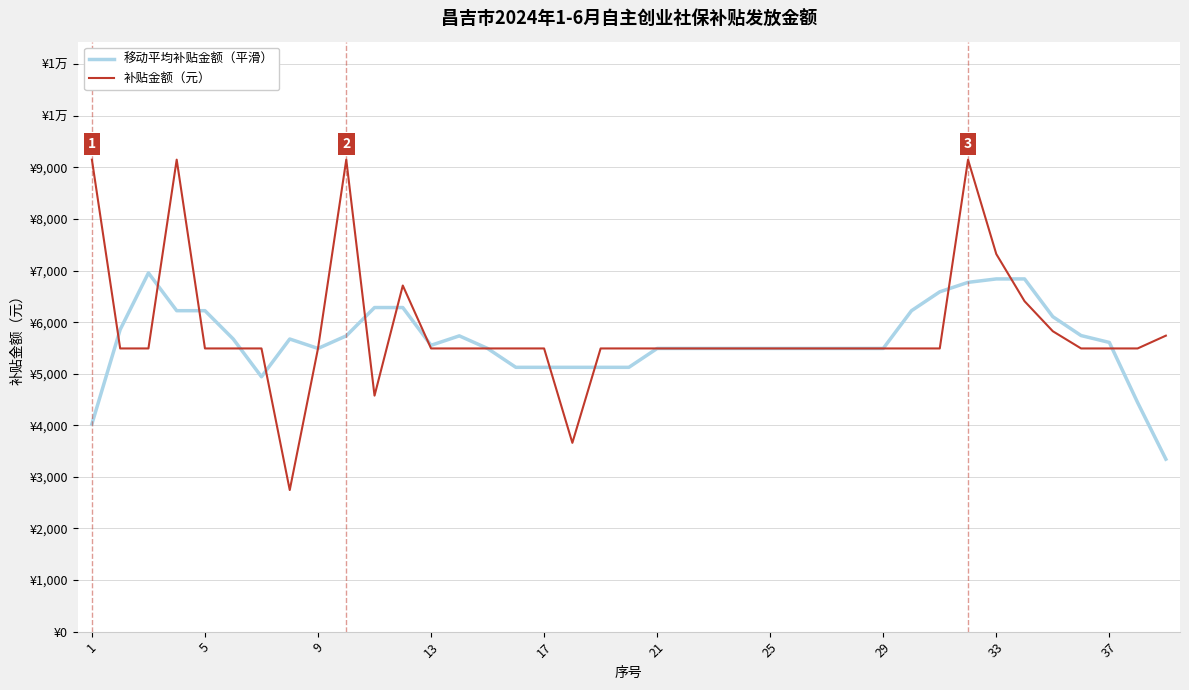

Which series ends up on top after the final intersection of 补贴金额（元） and 移动平均补贴金额（平滑）?

补贴金额（元）